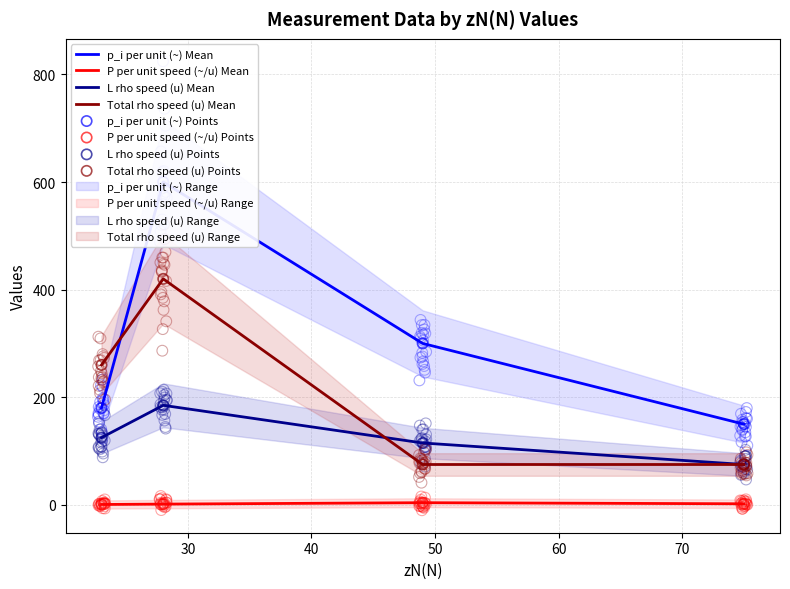

What is the total value across all series at 75?

302.0